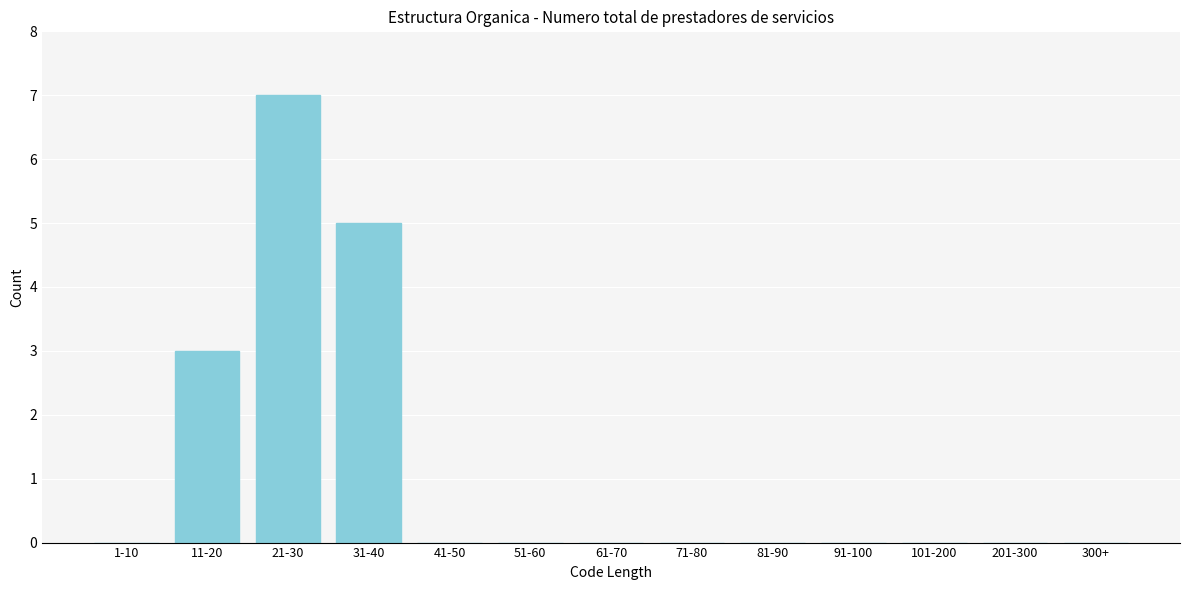

Reading left to right, extract all data points from this chart.

1-10=0	11-20=3	21-30=7	31-40=5	41-50=0	51-60=0	61-70=0	71-80=0	81-90=0	91-100=0	101-200=0	201-300=0	300+=0